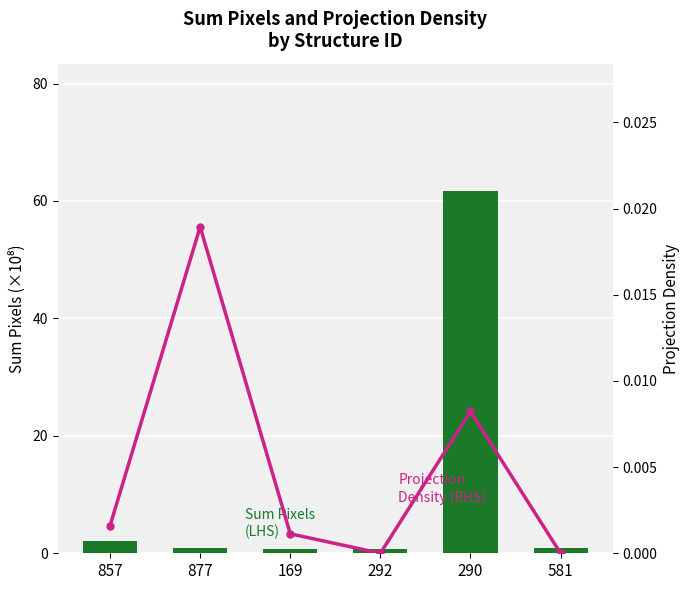

What are all the series names shown in the legend?

Sum Pixels (LHS), Projection Density (RHS)